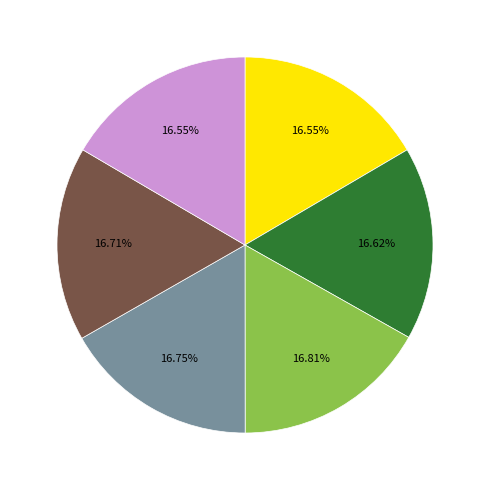

Is there any slice that represents more than half of the pie?

No